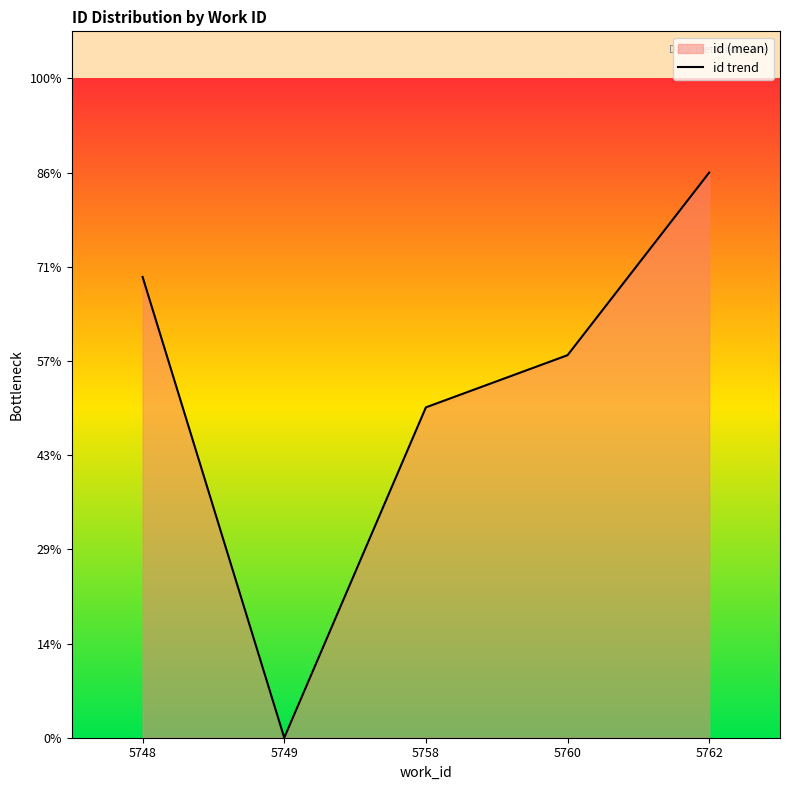

What is the difference between the values at 5749 and 5748?

48.9